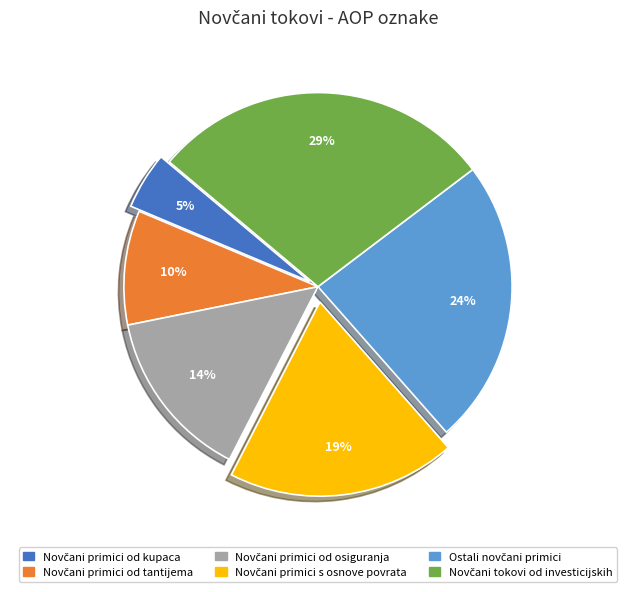

How many segments does this pie chart have?

6